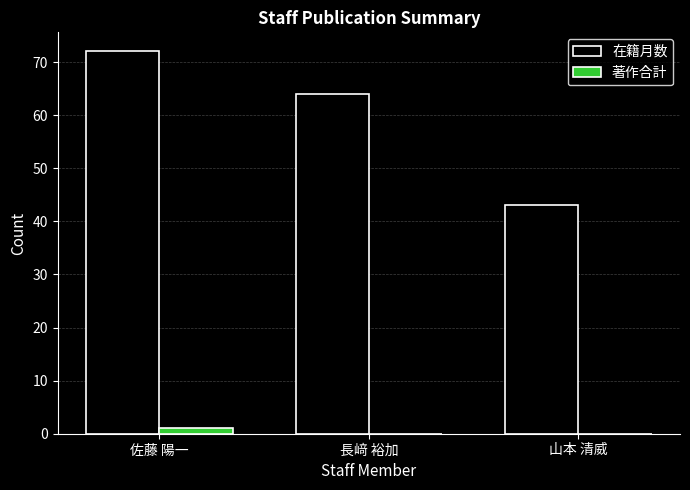

What is the greatest value displayed?

72